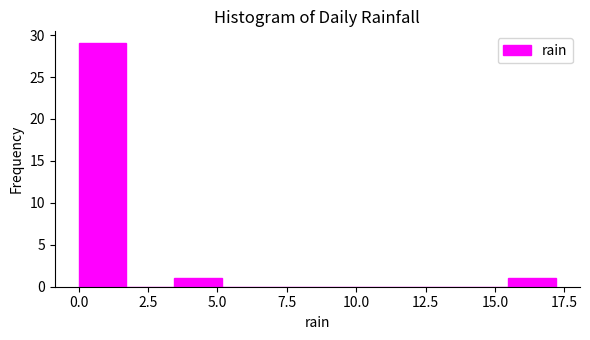

Around what value on the x-axis is the tallest bar? Give the approximate position of its centre, as read against the axis.

1.0